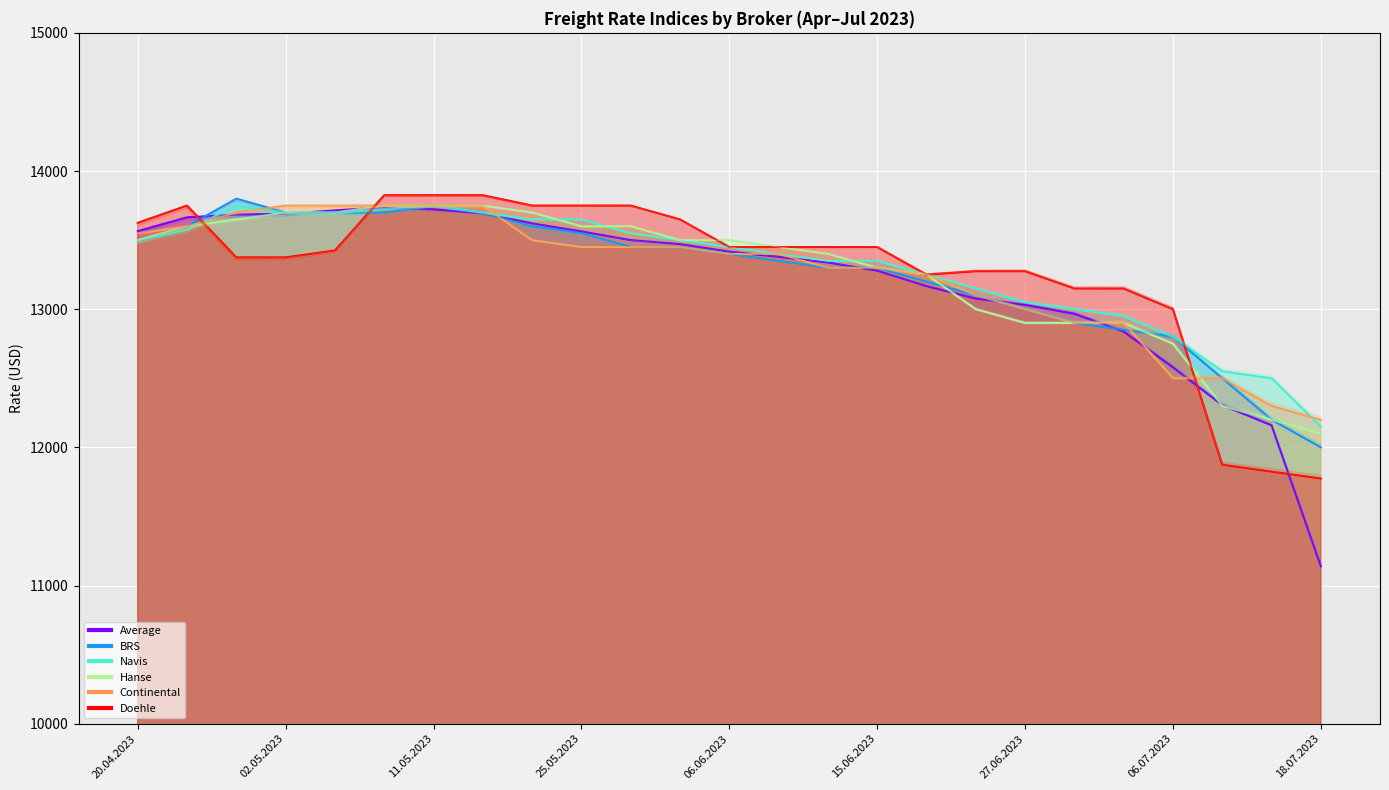

Between 16.05.2023 and 08.06.2023, which series saw the biggest shift?

Doehle